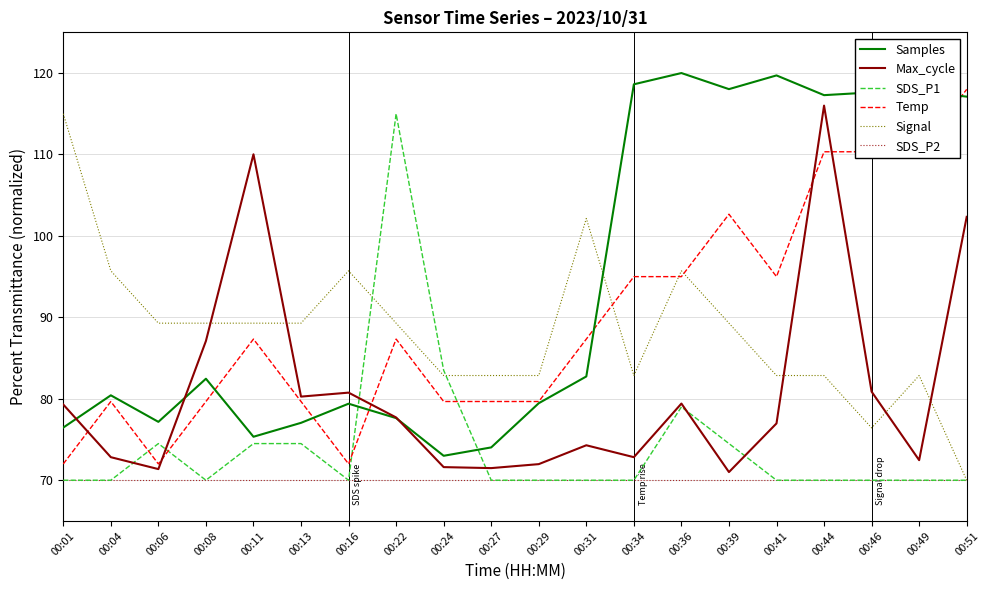

Which category has the highest value in the Temp series?

00:51